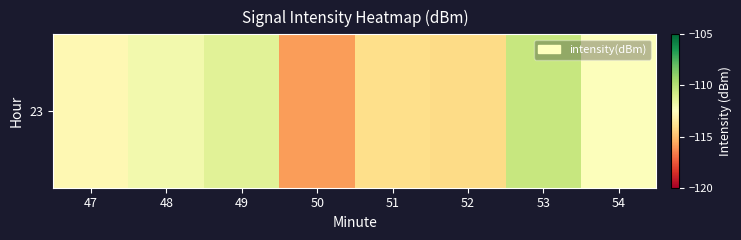

List the labels in order of value, largest first.

53, 49, 48, 54, 47, 51, 52, 50